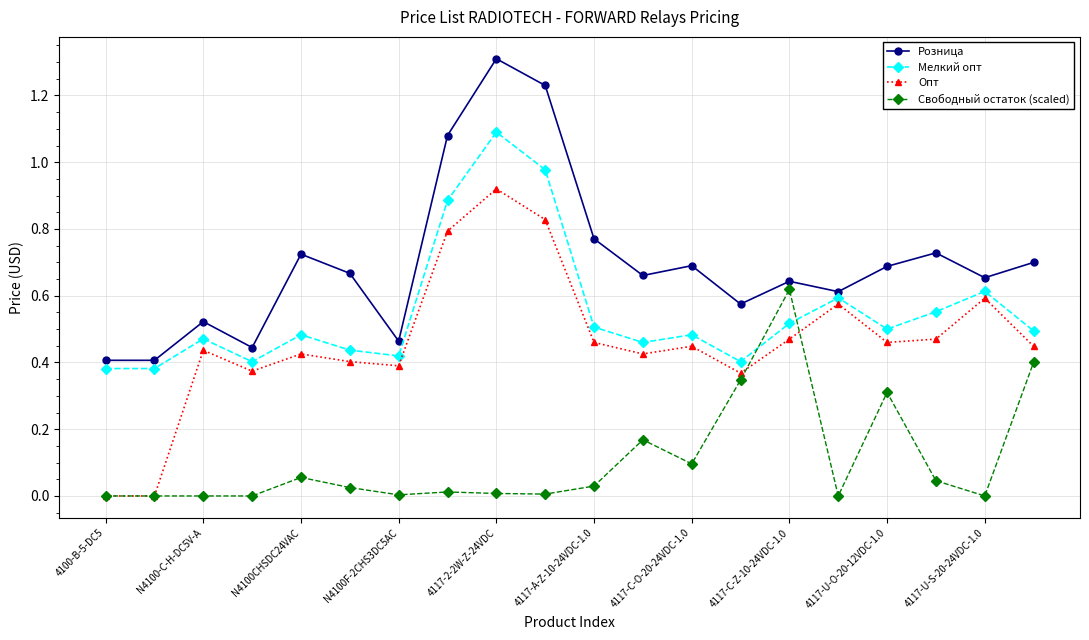

Is this an area chart (filled region under the line)?

No